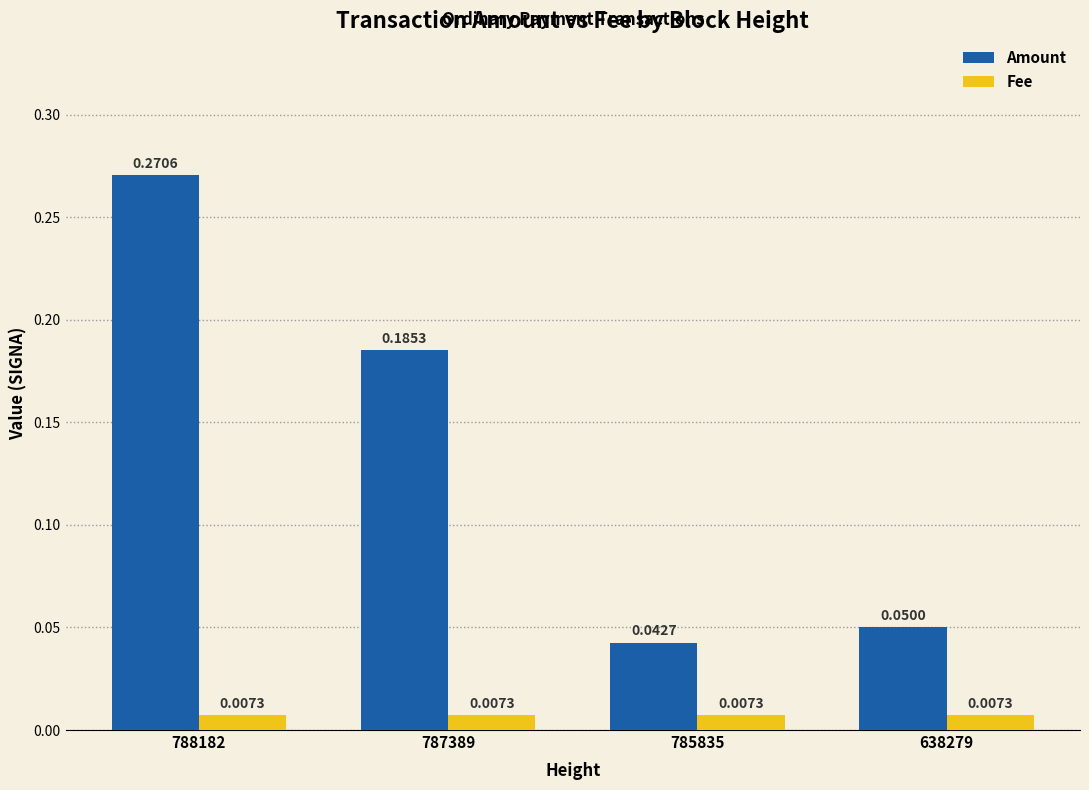

Rank the series by their average value, from lowest to highest.

Fee, Amount